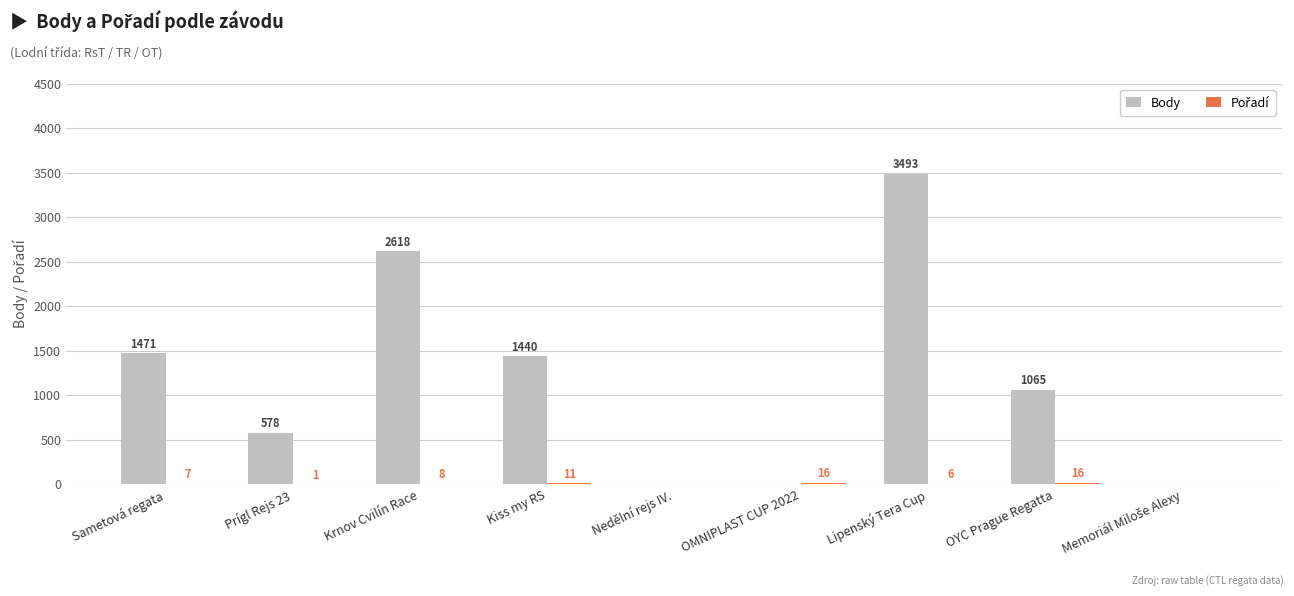

Are the bars horizontal?

No